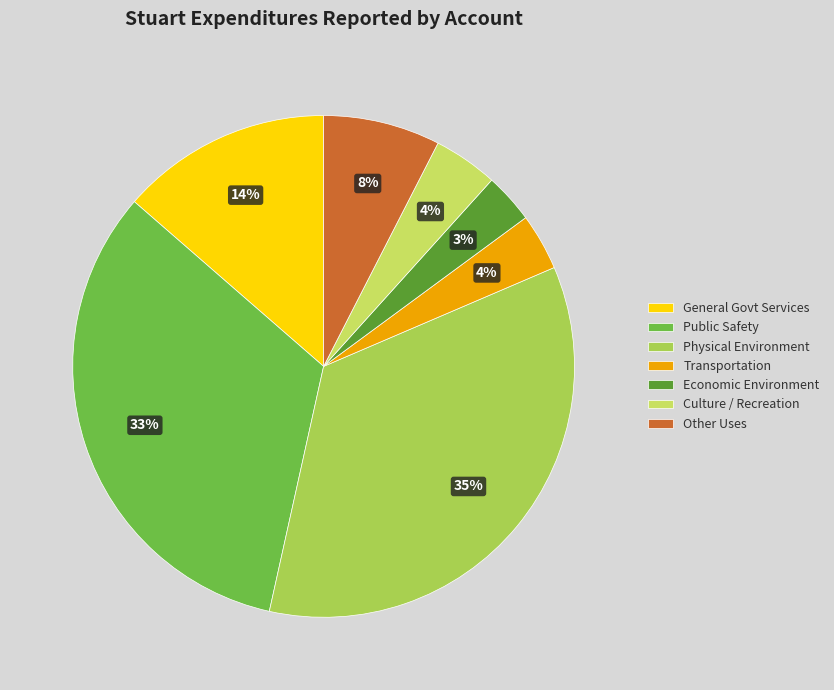

Is there any slice that represents more than half of the pie?

No